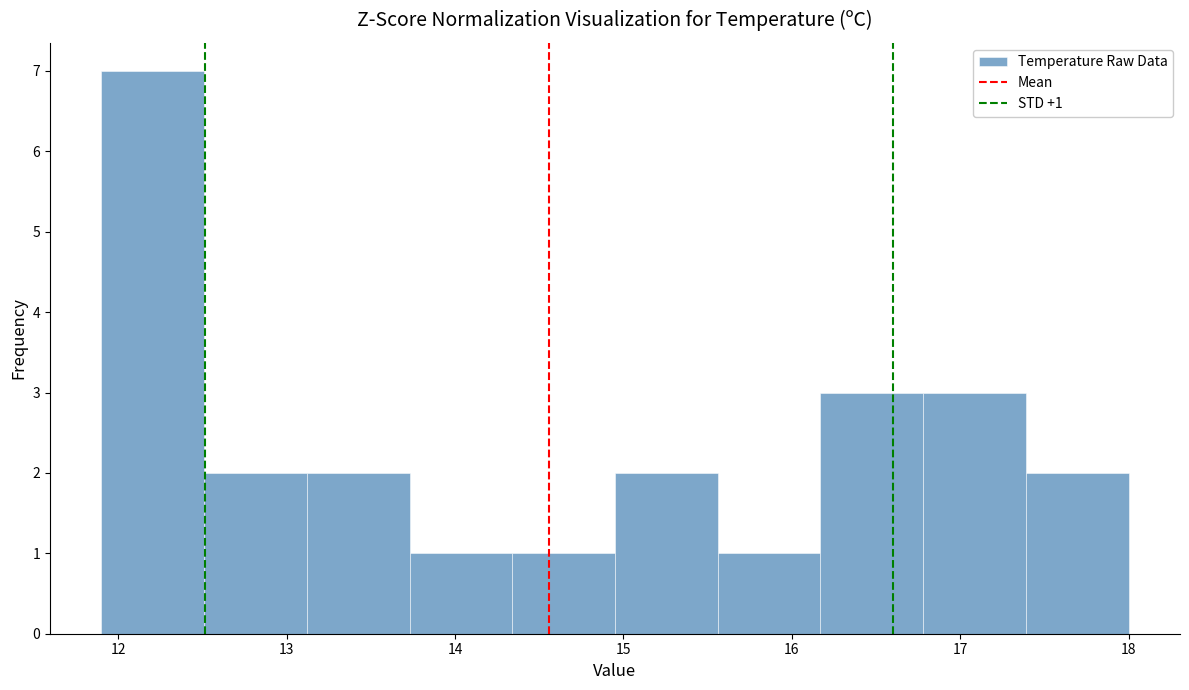

Which range on the x-axis has the tallest bar?

11.90 to 12.51